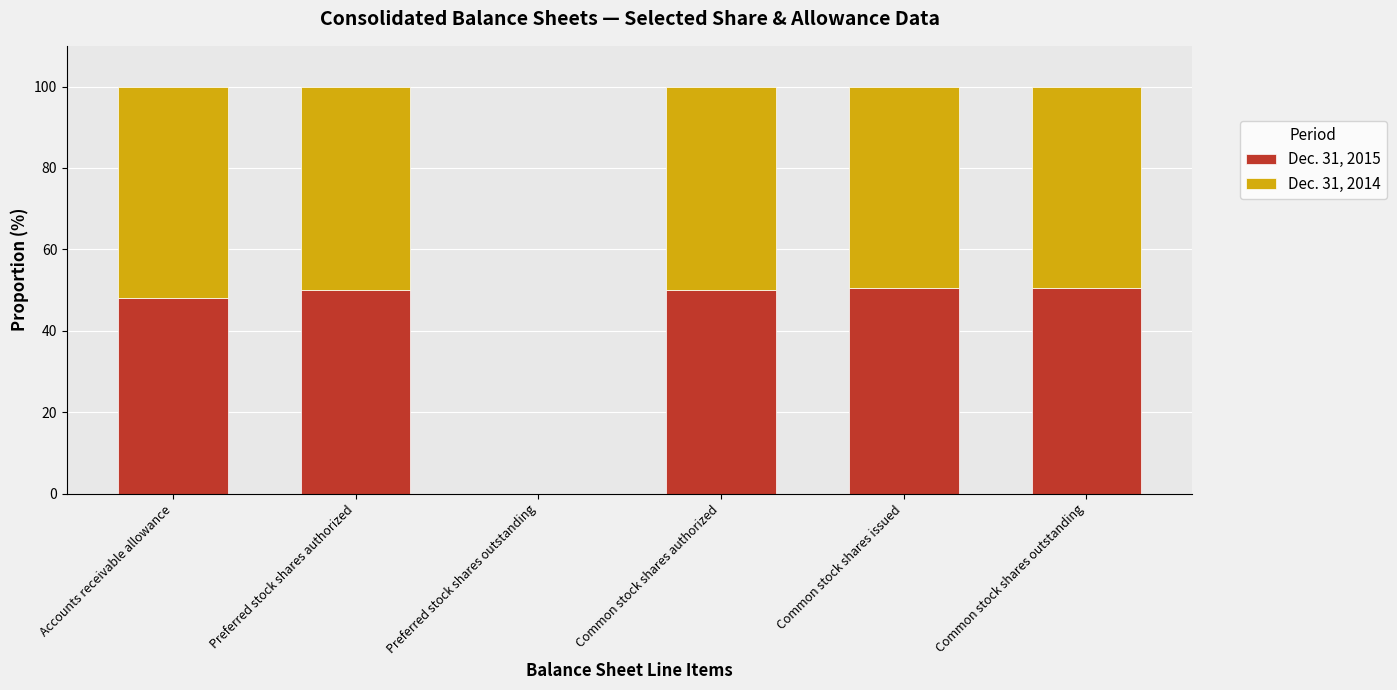

Is it true that Dec. 31, 2015 equals 48.2 at Accounts receivable allowance?

True